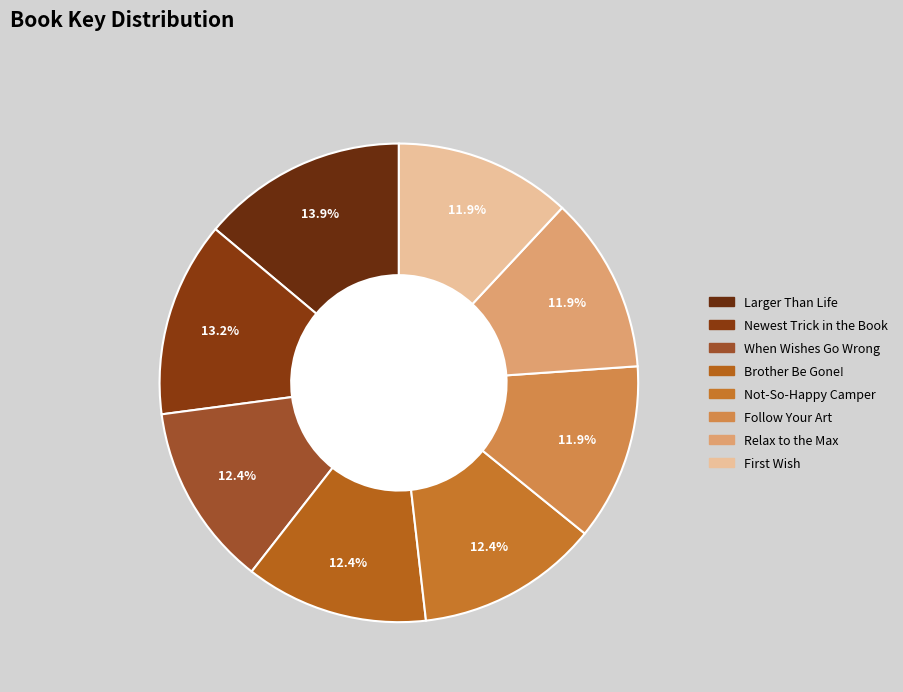

The Follow Your Art slice represents 12% of the pie. True or false?

True